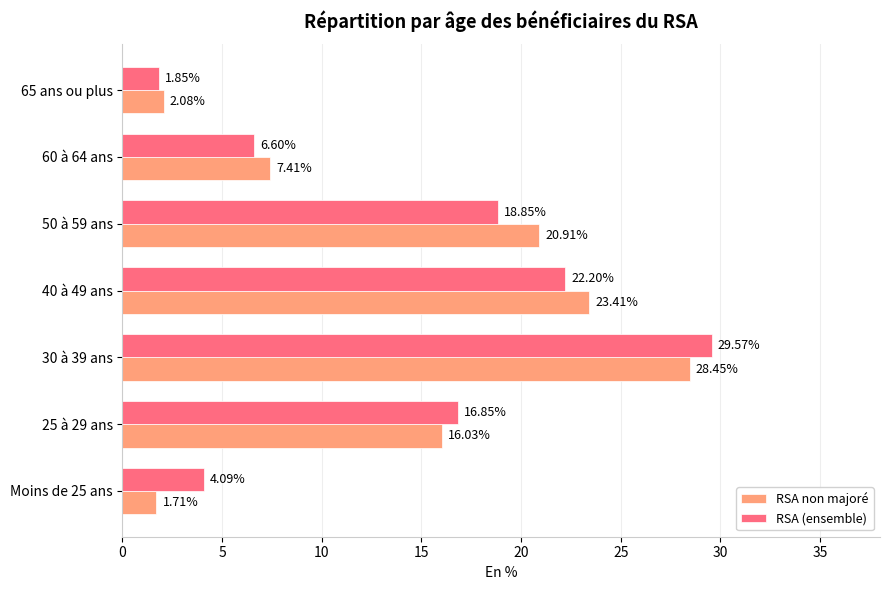

What is the difference between the second highest and second lowest values in the RSA non majoré series?

21.3